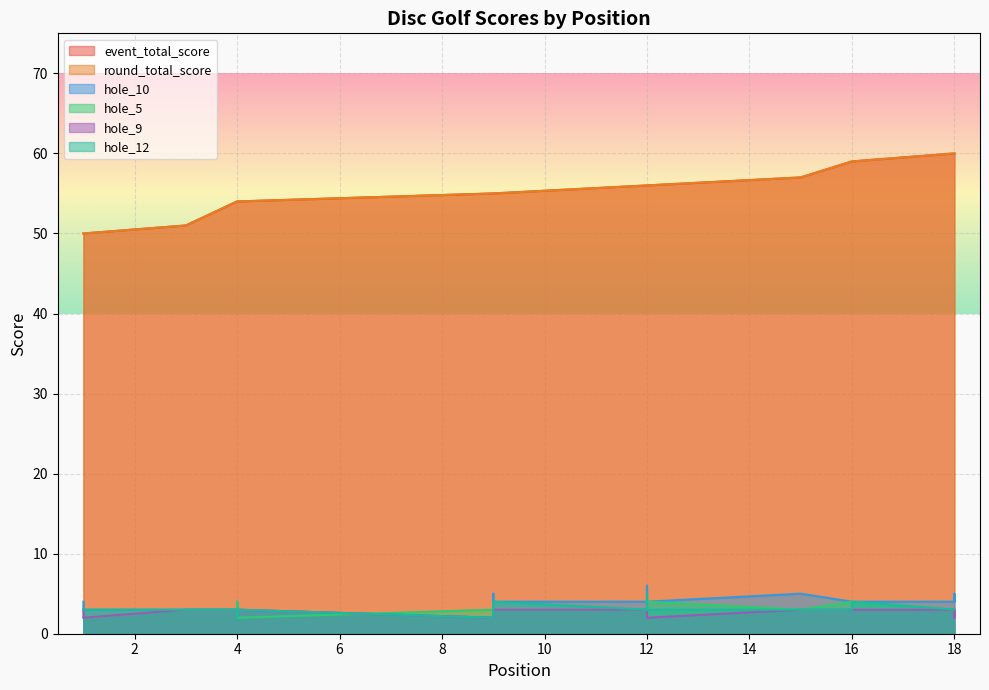

What is the maximum value for hole_5?

4